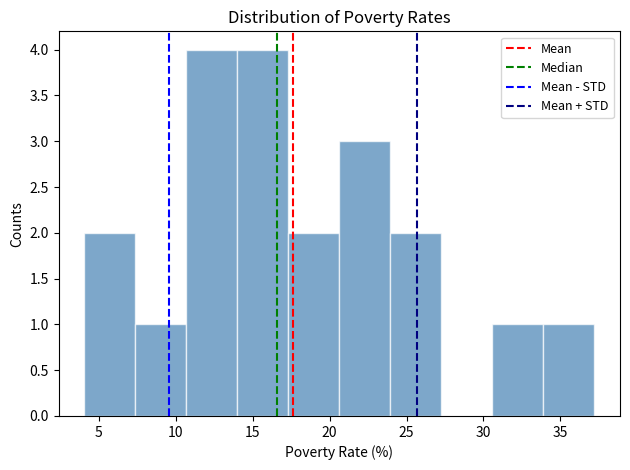

What is the height of the bar covering 7.5 to 10.5 on the x-axis? Neither the bar edges nor the heights are printed on the chart, so give them approximately, as read against the axes.

1